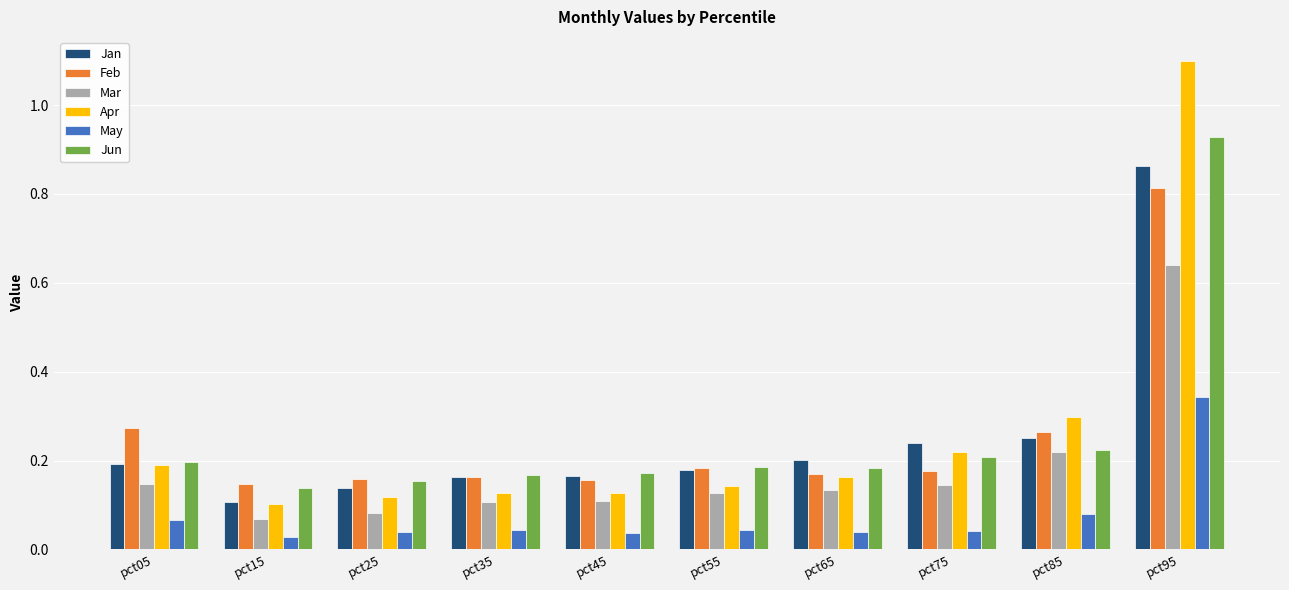

Which series has the largest range (max minus min)?

Apr